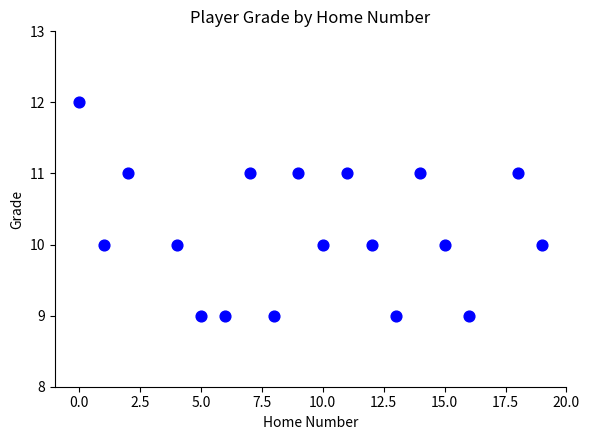

What is the range of Y values (max minus min)?

3